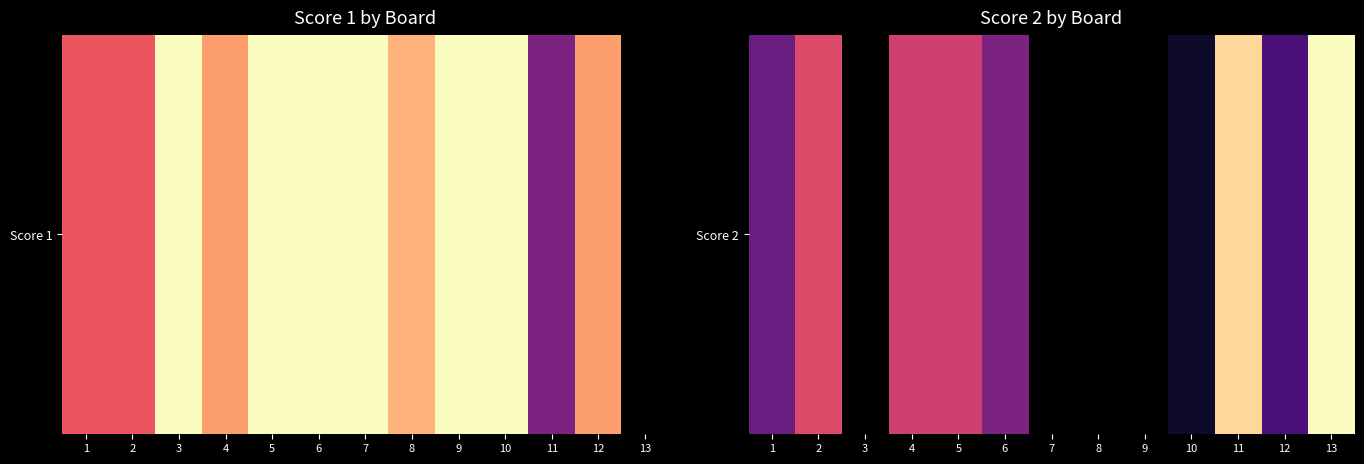

At which label does the data first exceed 8?

2